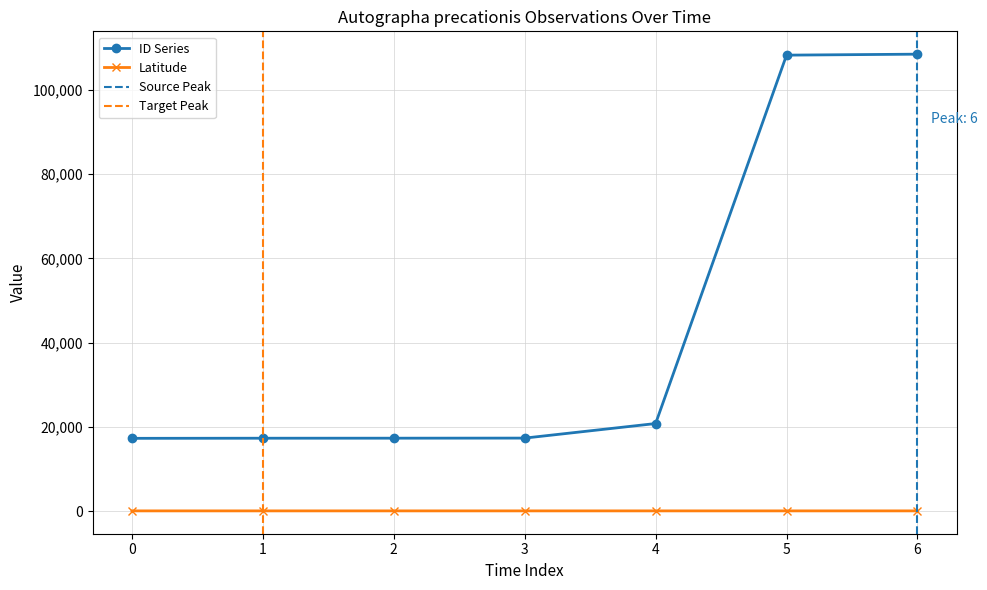

True or false: Latitude and ID Series cross at least once.

False